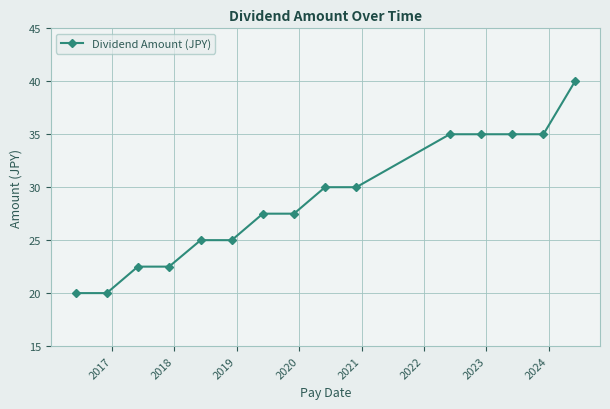

Reading left to right, list all the values displayed in this chart.

20.0	20.0	22.5	22.5	25.0	25.0	27.5	27.5	30.0	30.0	35.0	35.0	35.0	35.0	40.0